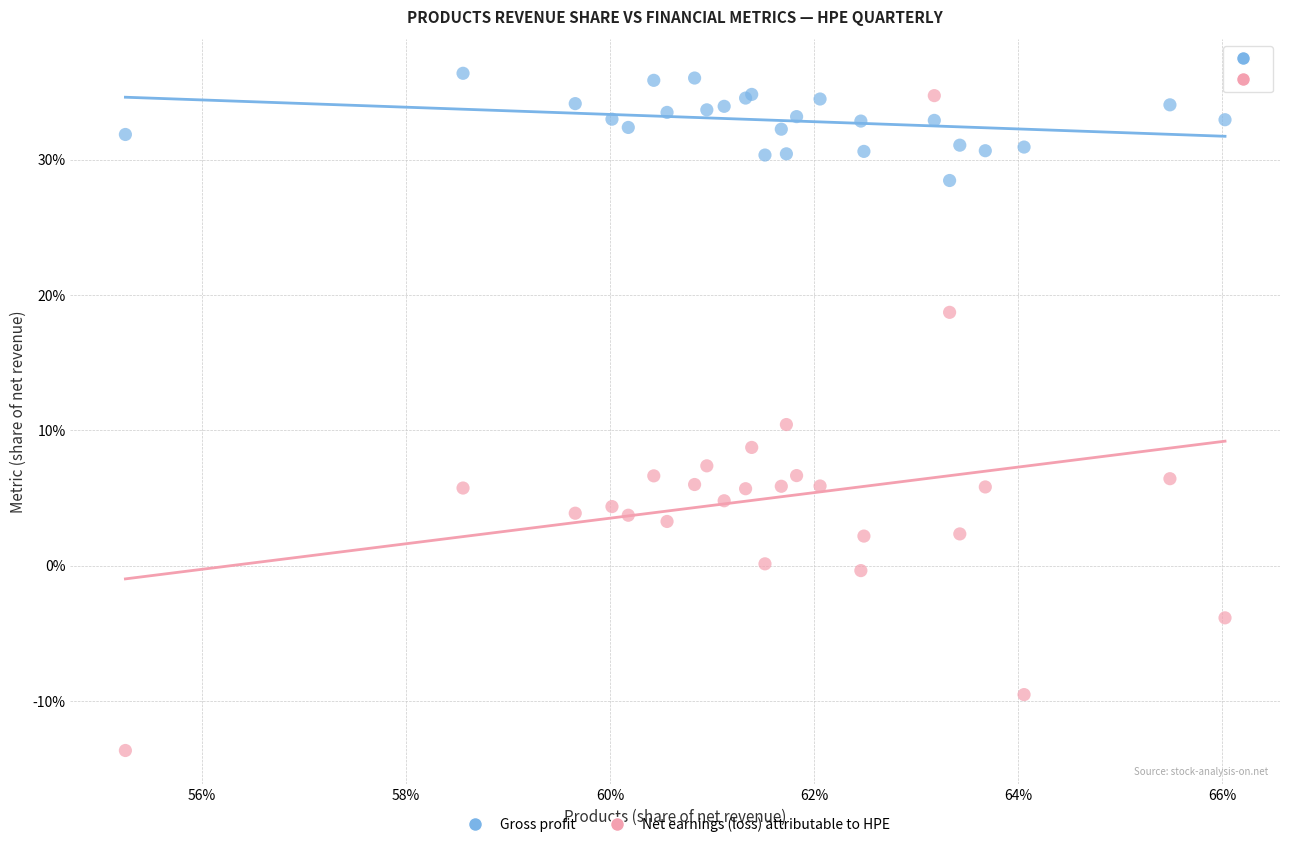

Which series has the largest Y range (max minus min)?

Net earnings (loss) attributable to HPE